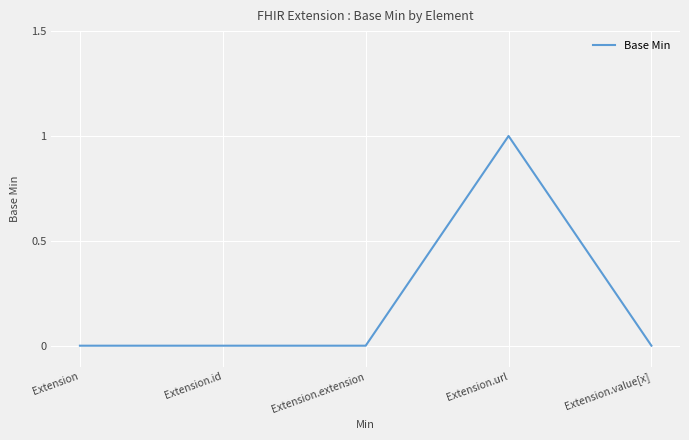

Does the chart have visible grid lines?

Yes